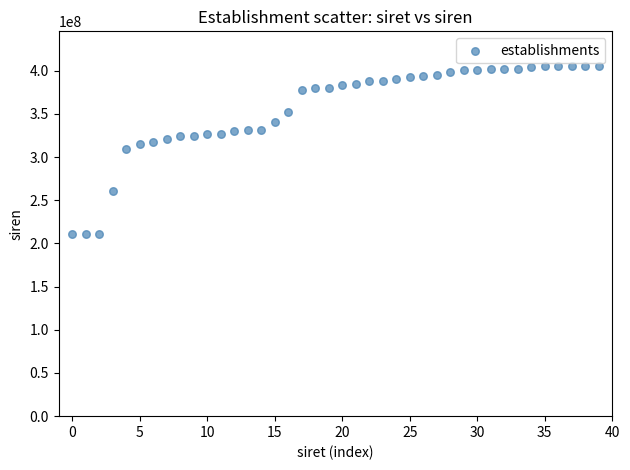

What is the range of Y values (max minus min)?

193918794